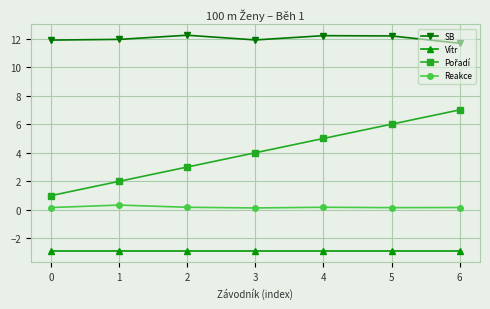

What is the minimum value for Reakce?

0.1